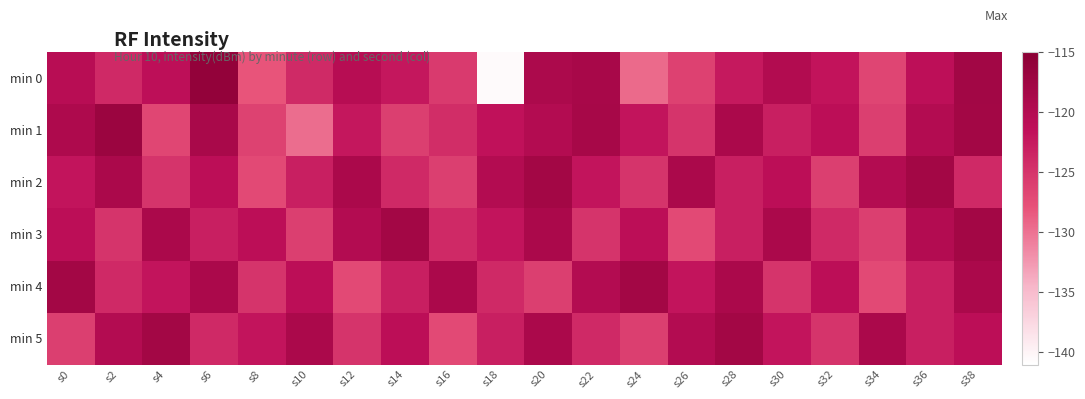

Reading left to right, extract all data points from this chart.

min 0: s0=-120.7	s2=-124.0	s4=-121.2	s6=-116.1	s8=-128.1	s10=-124.1	s12=-120.4	s14=-122.3	s16=-125.6	s18=-140.6	s20=-119.1	s22=-118.6	s24=-129.5	s26=-126.3	s28=-122.5	s30=-120.0	s32=-121.9	s34=-126.6	s36=-121.3	s38=-117.9
min 1: s0=-119.5	s2=-117.1	s4=-126.7	s6=-118.8	s8=-126.3	s10=-129.7	s12=-122.3	s14=-126.1	s16=-124.3	s18=-121.7	s20=-120.0	s22=-118.5	s24=-122.0	s26=-125.0	s28=-119.0	s30=-123.0	s32=-121.0	s34=-126.0	s36=-120.0	s38=-118.0
min 2: s0=-122.0	s2=-119.0	s4=-125.0	s6=-121.0	s8=-127.0	s10=-123.0	s12=-119.0	s14=-124.0	s16=-126.0	s18=-120.0	s20=-118.0	s22=-122.0	s24=-125.0	s26=-119.0	s28=-123.0	s30=-121.0	s32=-126.0	s34=-120.0	s36=-118.0	s38=-124.0
min 3: s0=-121.0	s2=-125.0	s4=-119.0	s6=-123.0	s8=-121.0	s10=-126.0	s12=-120.0	s14=-118.0	s16=-124.0	s18=-122.0	s20=-119.0	s22=-125.0	s24=-121.0	s26=-127.0	s28=-123.0	s30=-119.0	s32=-124.0	s34=-126.0	s36=-120.0	s38=-118.0
min 4: s0=-118.0	s2=-124.0	s4=-122.0	s6=-119.0	s8=-125.0	s10=-121.0	s12=-127.0	s14=-123.0	s16=-119.0	s18=-124.0	s20=-126.0	s22=-120.0	s24=-118.0	s26=-122.0	s28=-119.0	s30=-125.0	s32=-121.0	s34=-127.0	s36=-123.0	s38=-119.0
min 5: s0=-126.0	s2=-120.0	s4=-118.0	s6=-124.0	s8=-122.0	s10=-119.0	s12=-125.0	s14=-121.0	s16=-127.0	s18=-123.0	s20=-119.0	s22=-124.0	s24=-126.0	s26=-120.0	s28=-118.0	s30=-122.0	s32=-125.0	s34=-119.0	s36=-123.0	s38=-121.0